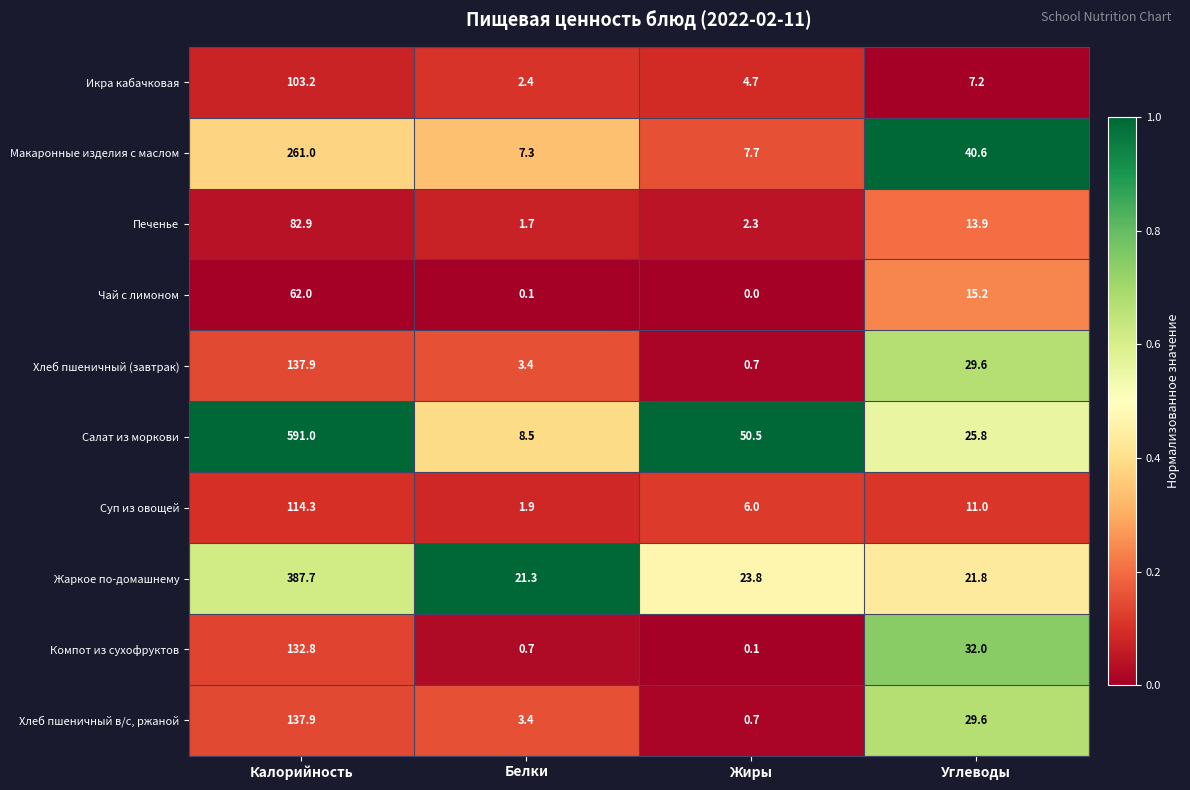

What is the sum of the Компот из сухофруктов values at Белки and Углеводы?

32.7